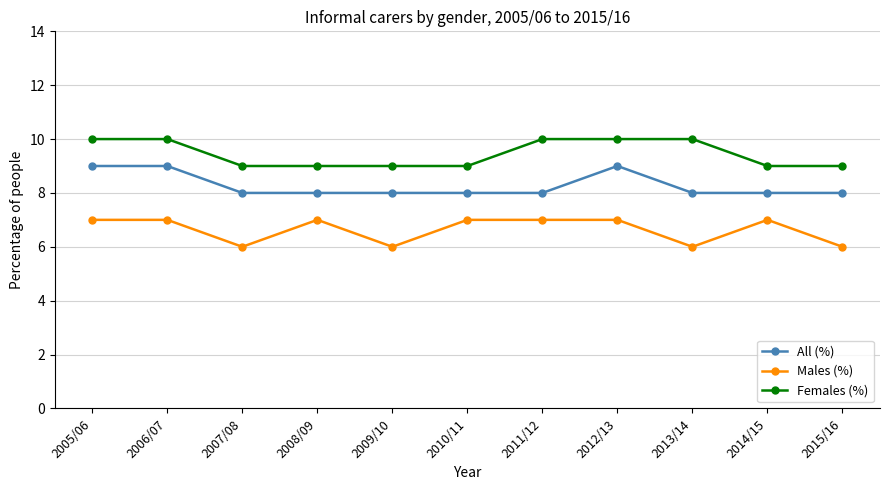

Rank the series by their maximum value, from lowest to highest.

Males (%), All (%), Females (%)